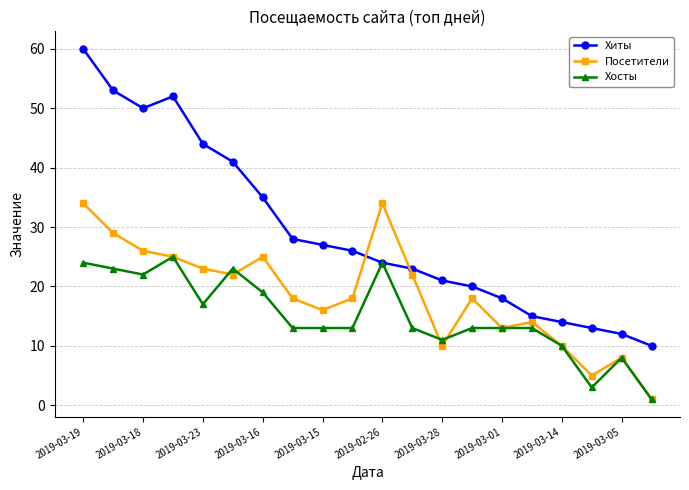

What is the sum of all Посетители values?

371